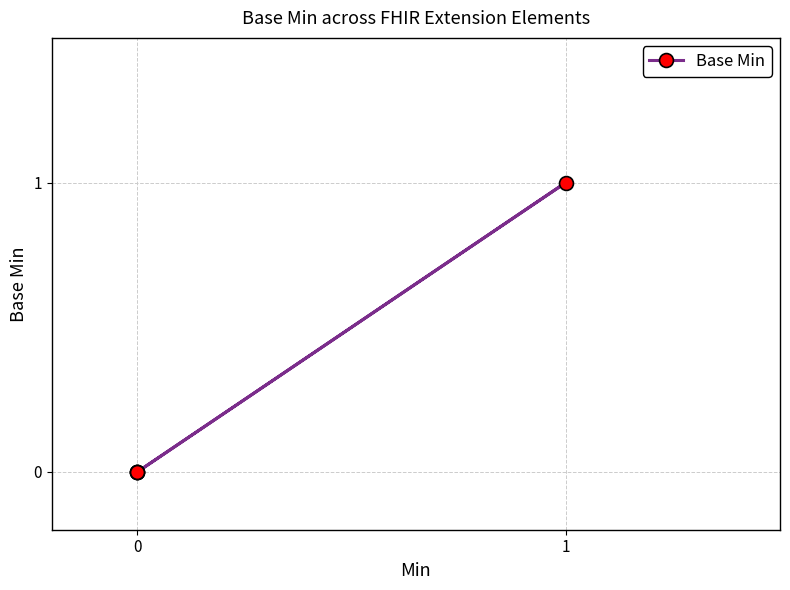

What is the difference between the maximum and minimum values?

1